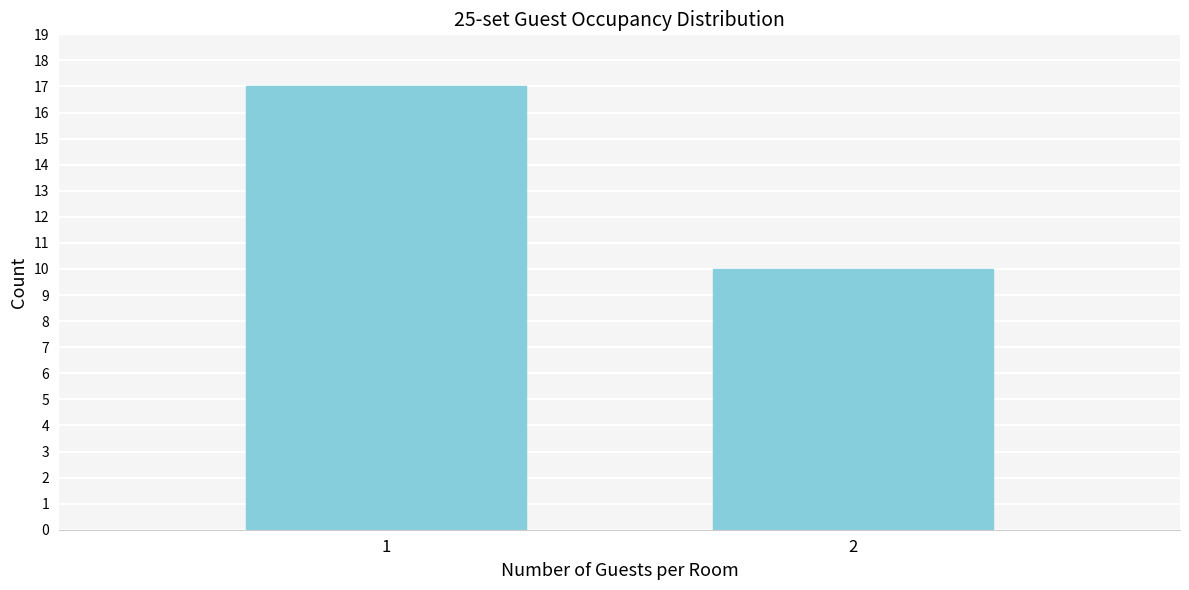

Reading right to left, extract all data points from this chart.

10	17